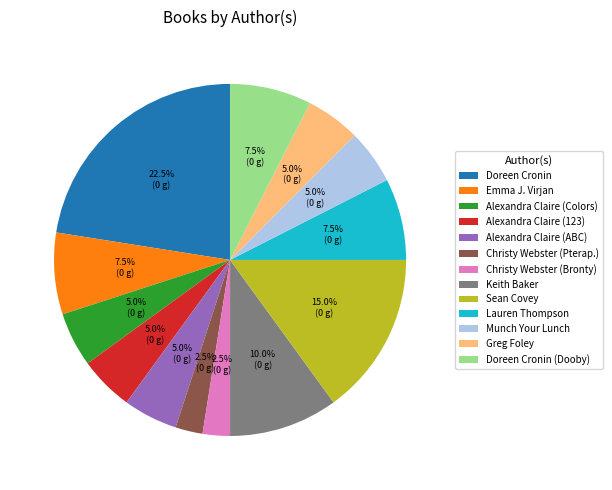

Which has a higher value, Doreen Cronin or Christy Webster (Pterap.)?

Doreen Cronin